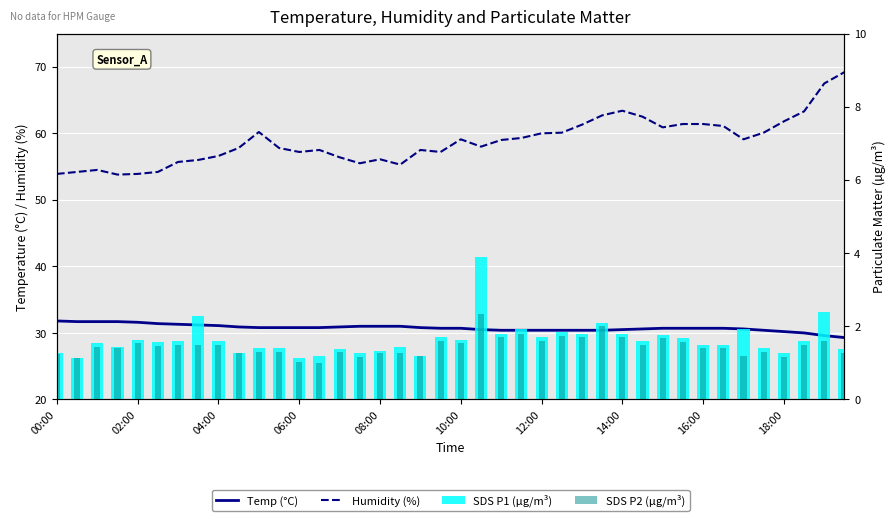

What is the difference between the SDS P2 (µg/m³) values at 31 and 11?

0.3